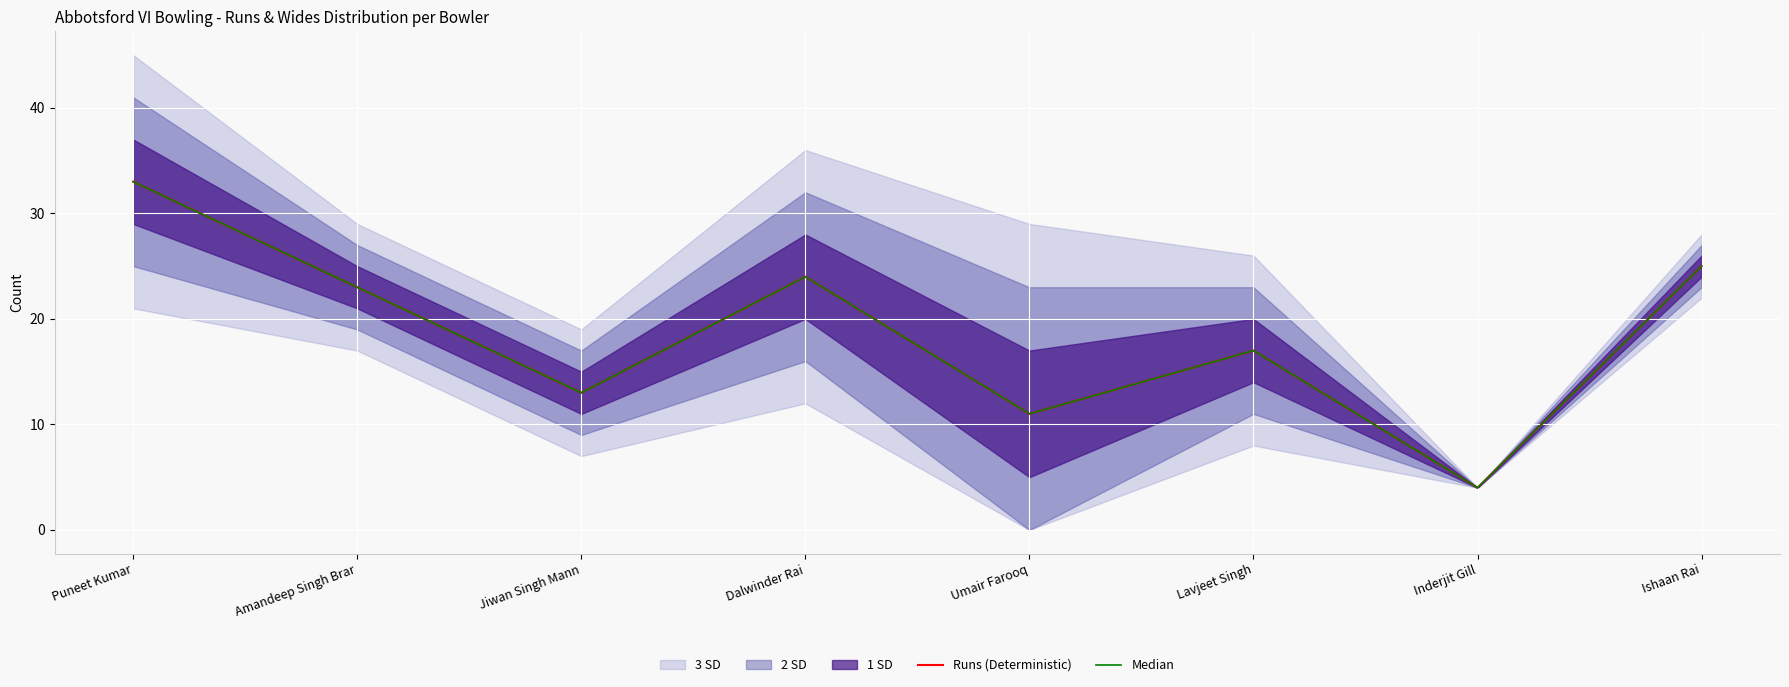

Reading left to right, extract all data points from this chart.

Runs (Deterministic): Puneet Kumar=33	Amandeep Singh Brar=23	Jiwan Singh Mann=13	Dalwinder Rai=24	Umair Farooq=11	Lavjeet Singh=17	Inderjit Gill=4	Ishaan Rai=25
Median: Puneet Kumar=33	Amandeep Singh Brar=23	Jiwan Singh Mann=13	Dalwinder Rai=24	Umair Farooq=11	Lavjeet Singh=17	Inderjit Gill=4	Ishaan Rai=25